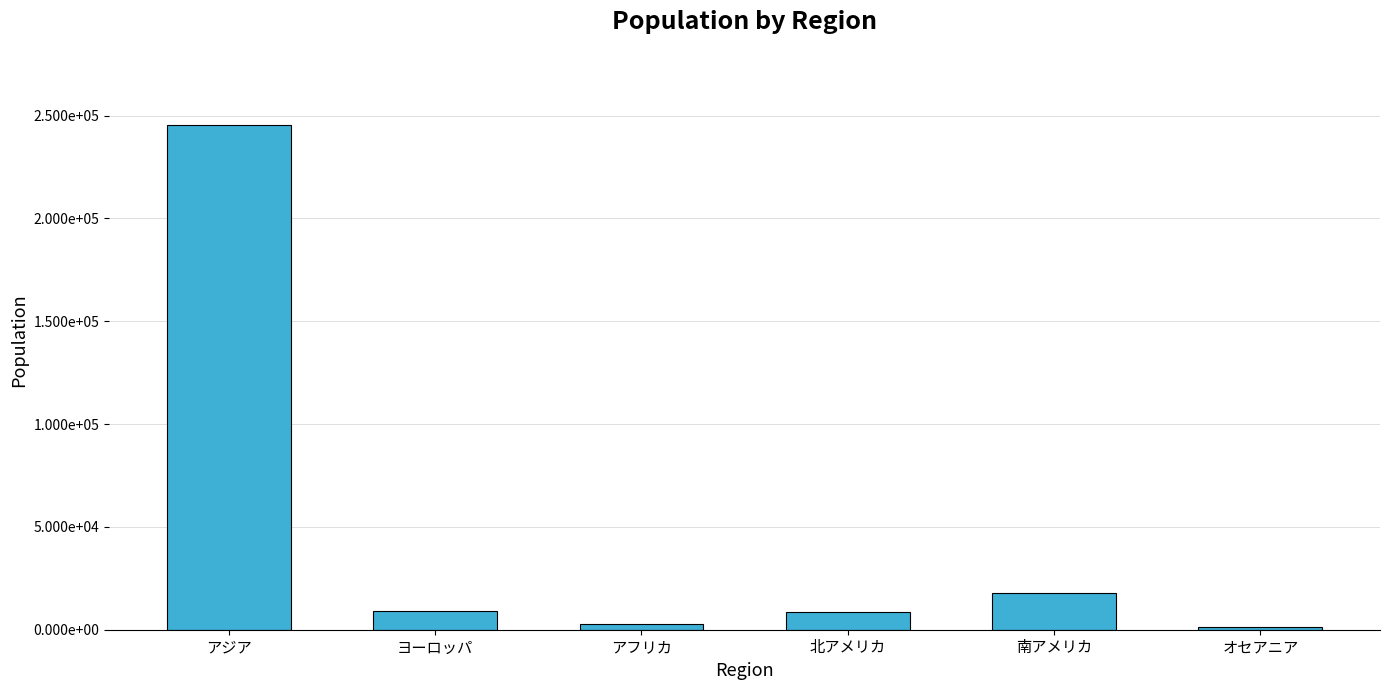

The chart shows a value of 14154 at 北アメリカ. True or false?

False